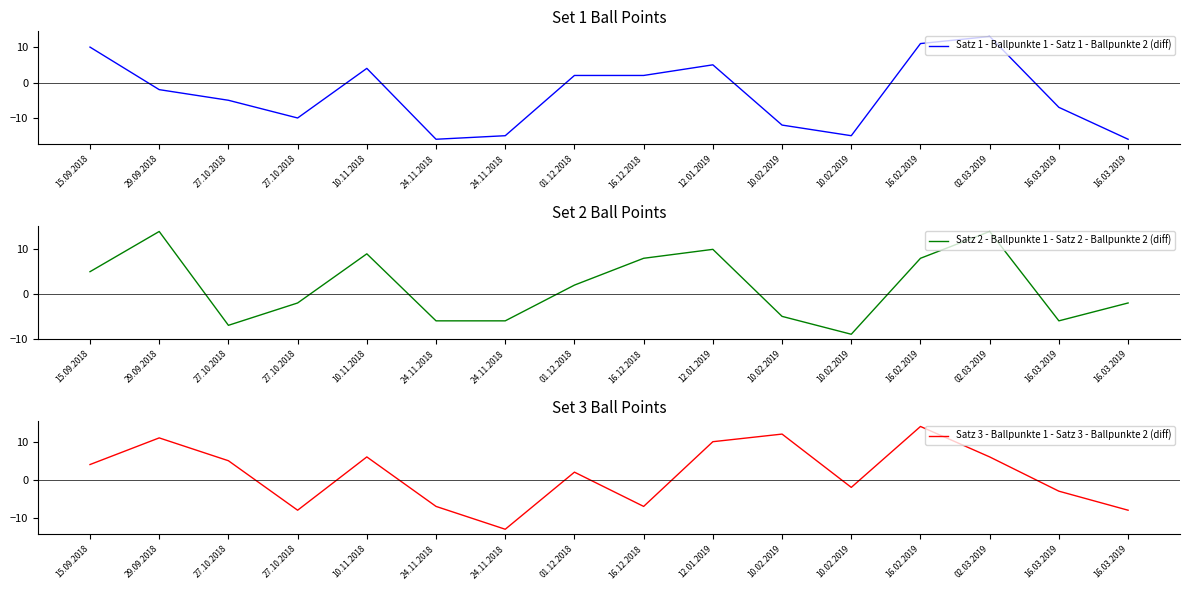

At which category is the sum across all series the highest?

16.02.2019